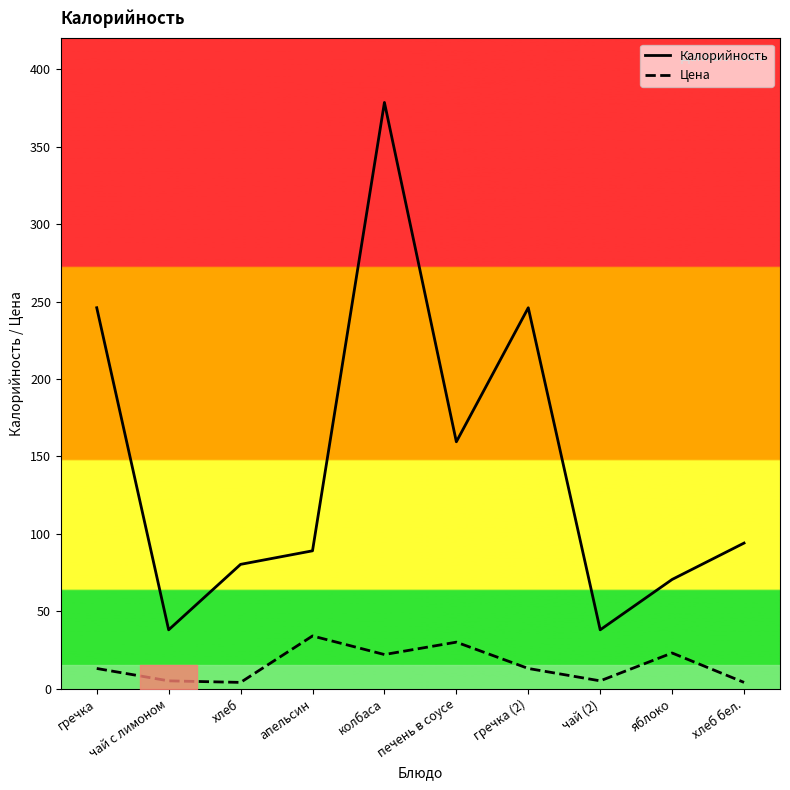

Is the value of Цена at апельсин greater than the value of Калорийность at колбаса?

No